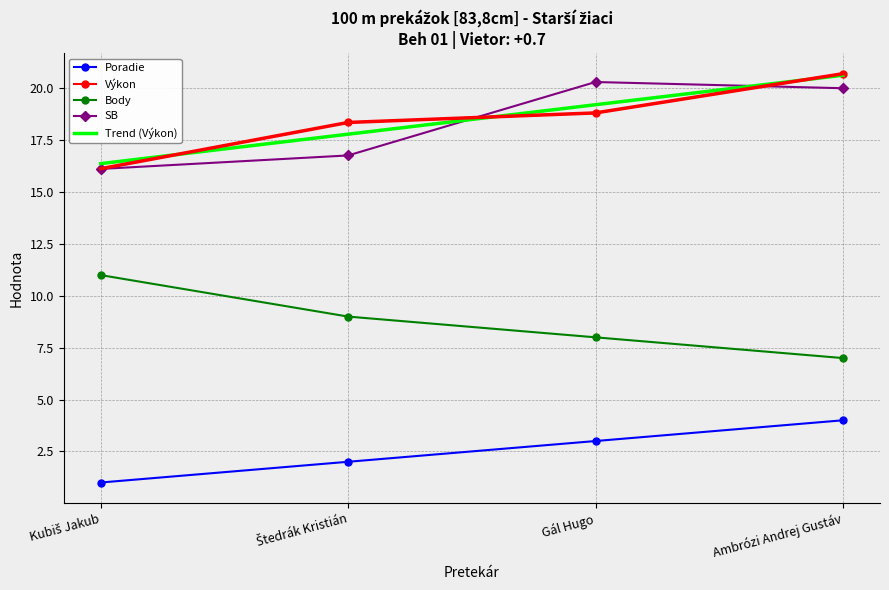

Reading left to right, list all the values displayed in this chart.

Poradie: 1.0	2.0	3.0	4.0
Výkon: 16.1	18.4	18.8	20.7
Body: 11.0	9.0	8.0	7.0
SB: 16.1	16.8	20.3	20.0
Trend (Výkon): 16.4	17.8	19.2	20.6